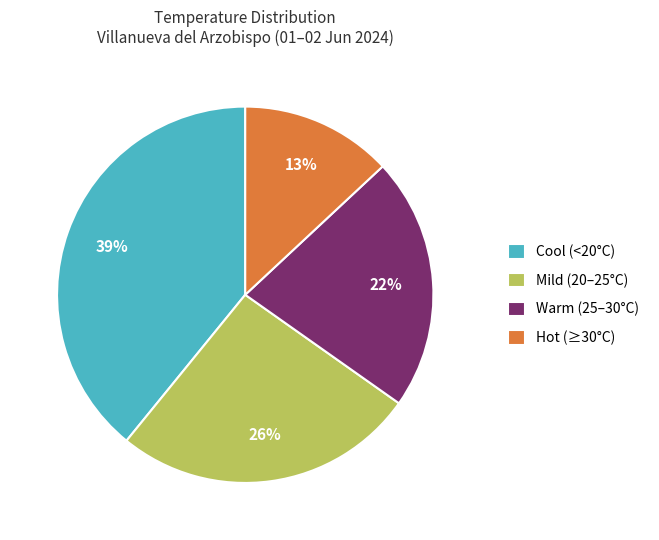

Does Cool (<20°C) represent more than half of the total?

No